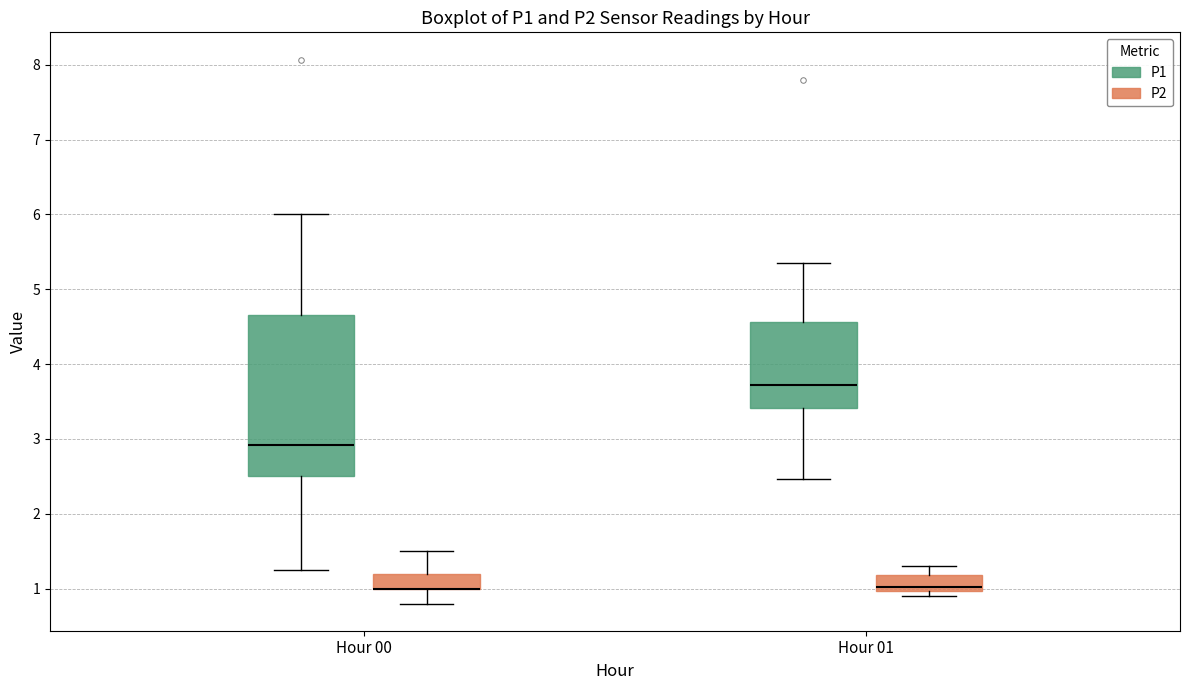

Reading left to right, read every box against the y-axis: the position of its median line, the range the box covers, and the ends of its whiskers. The values are not printed on the chart, so give them approximately, as read against the axis.

Hour 00 (P1): median 2.9, box 2.5 to 4.7, whiskers 1.3 to 6.0
Hour 00 (P2): median 1.0 (drawn on the box's lower edge), box 1.0 to 1.2, whiskers 0.8 to 1.5
Hour 01 (P1): median 3.7, box 3.4 to 4.6, whiskers 2.5 to 5.4
Hour 01 (P2): median 1.0 (just above the box's lower edge), box 1.0 to 1.2, whiskers 0.9 to 1.3